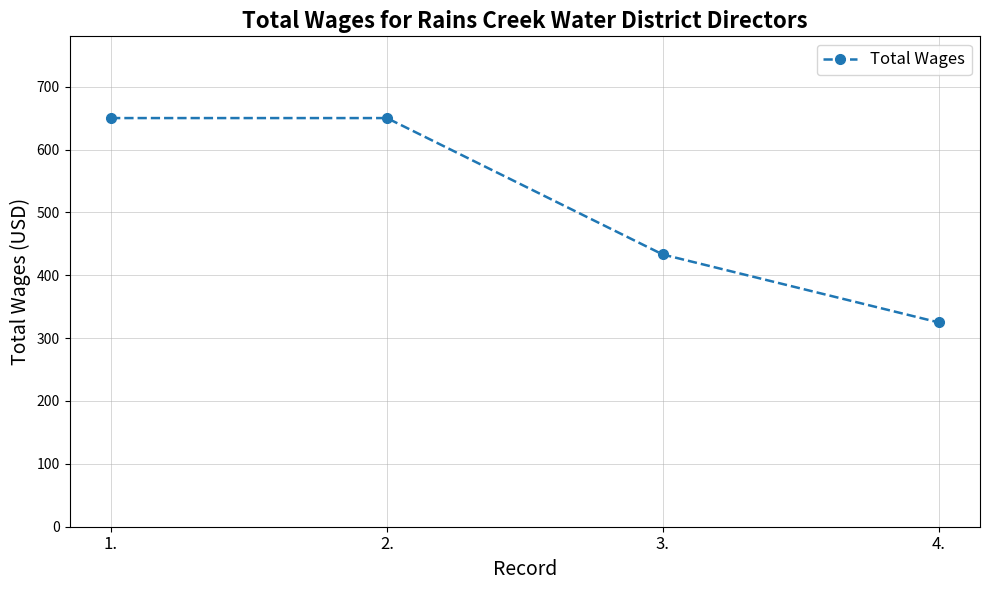

What is the greatest value displayed?

650